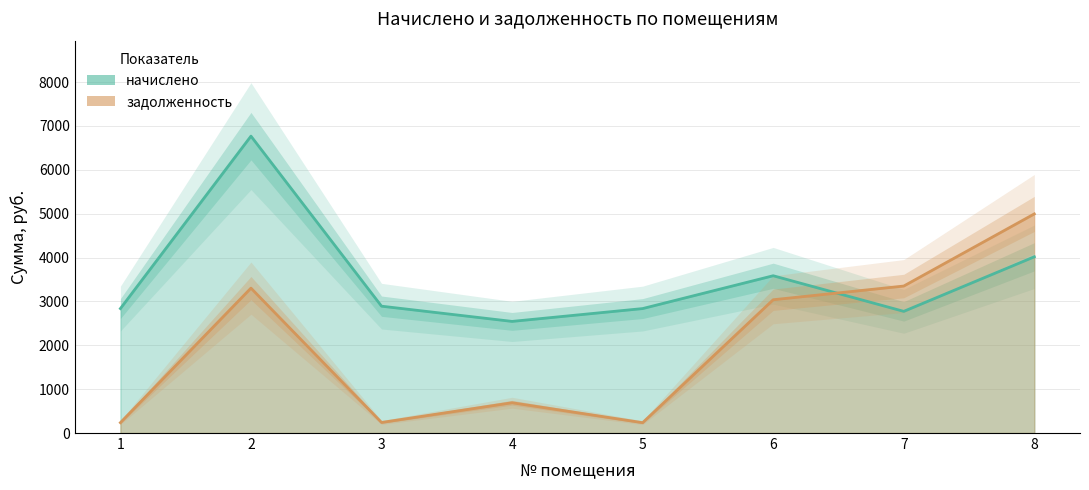

What is the sum of the начислено values at 1 and 3?

5729.0